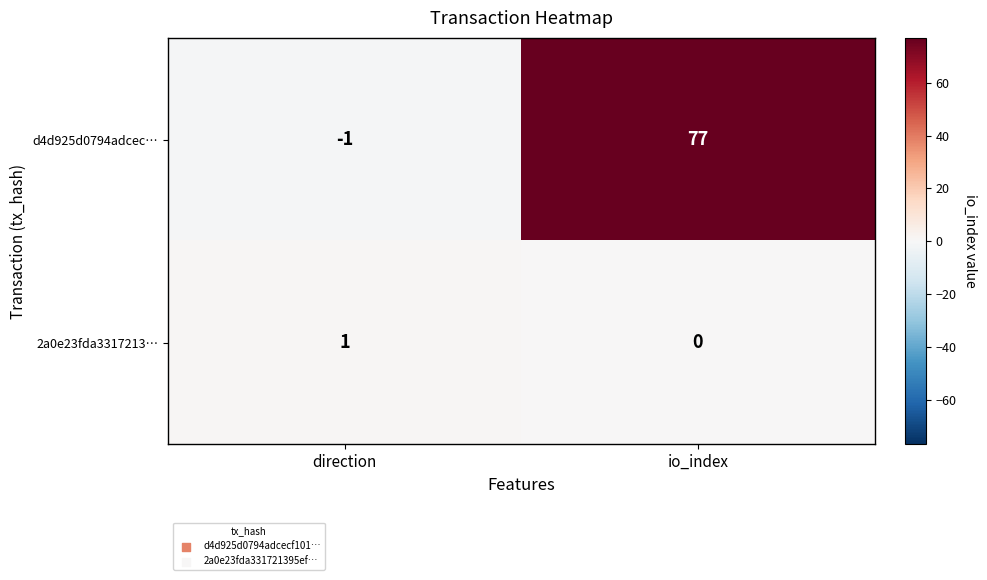

True or false: d4d925d0794adcec… has a value of -1 at direction.

True